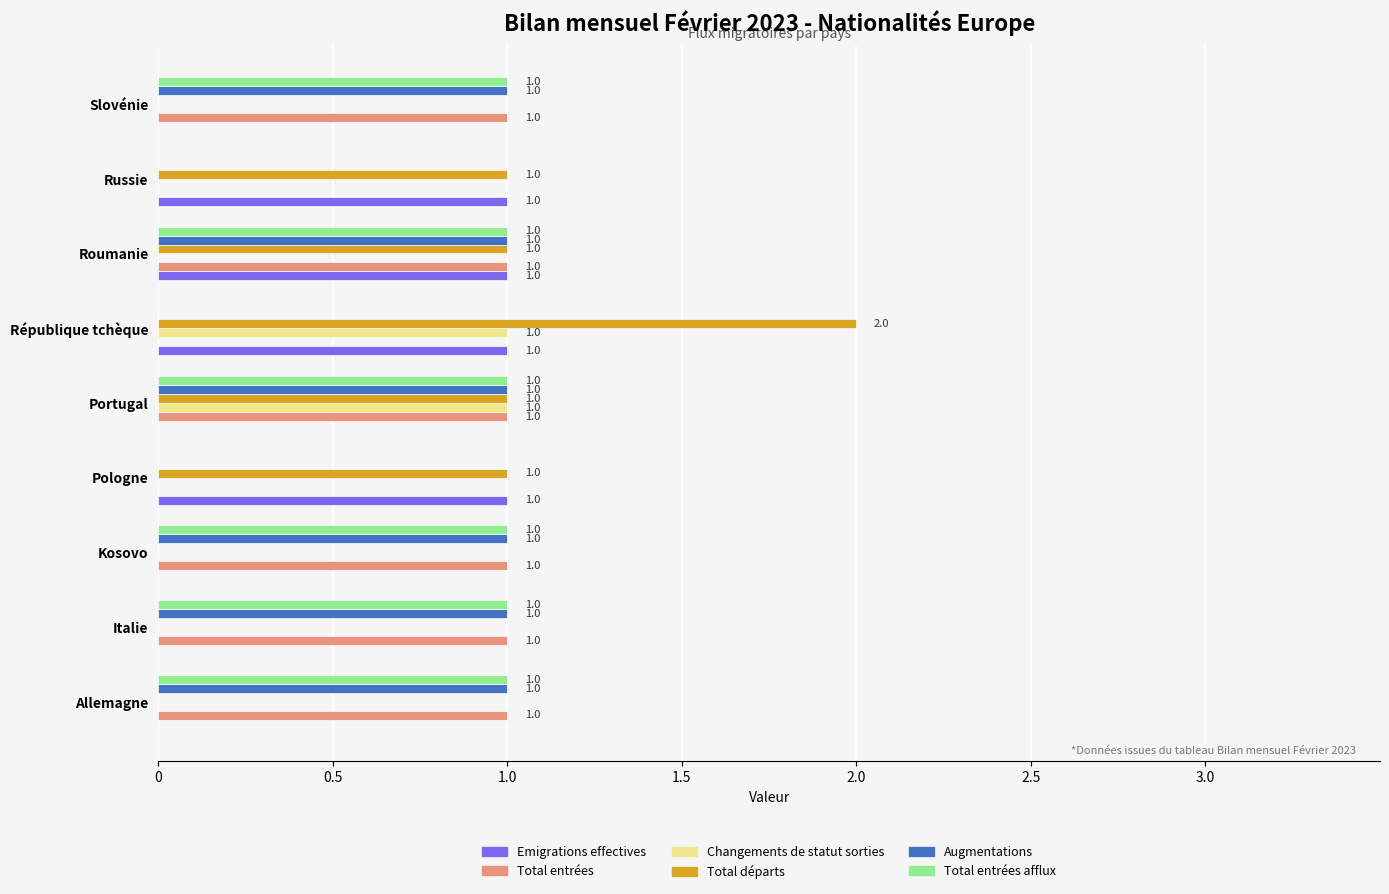

How many categories are shown in the chart?

9